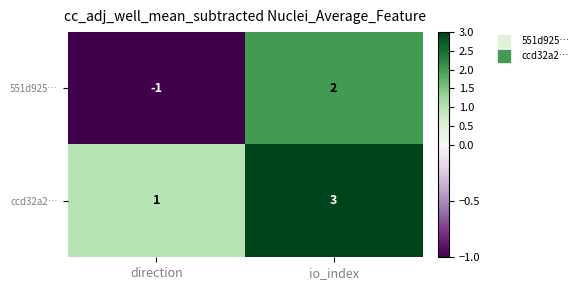

The ccd32a2… series shows 1 at direction. True or false?

True